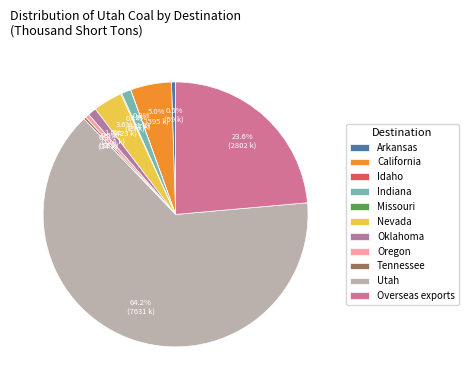

True or false: Utah accounts for 56% of the total.

False